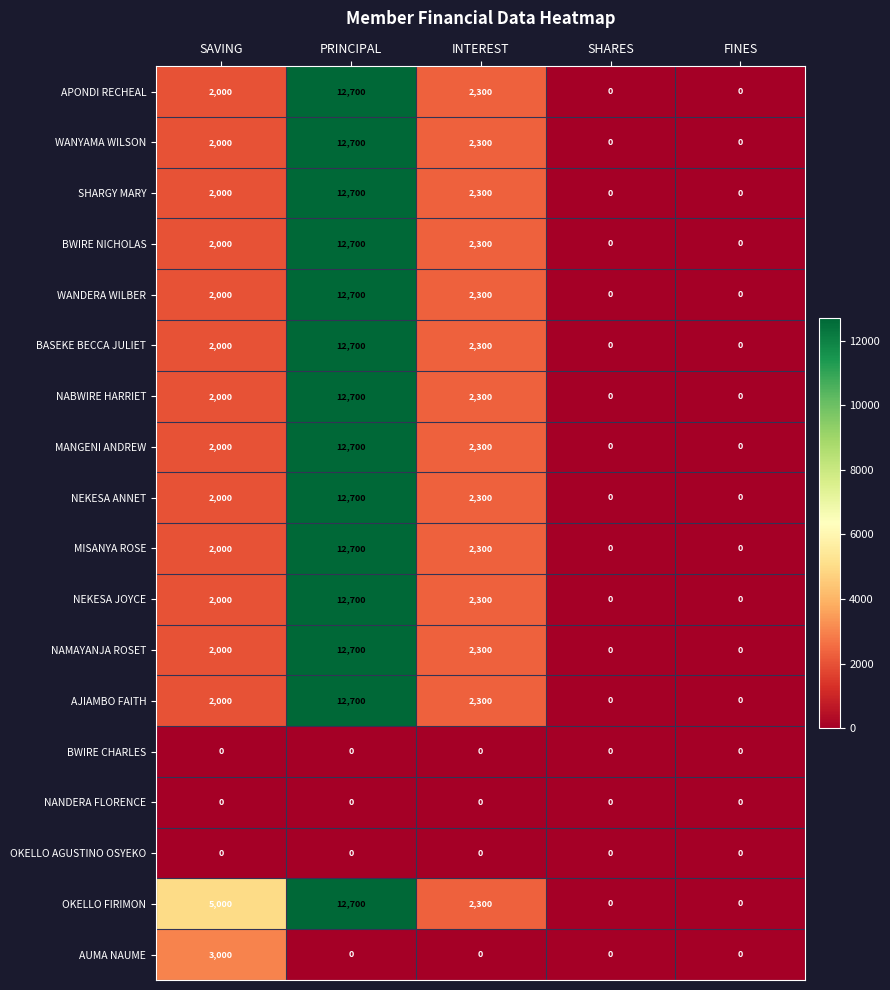

Which category has the highest value across all series?

PRINCIPAL